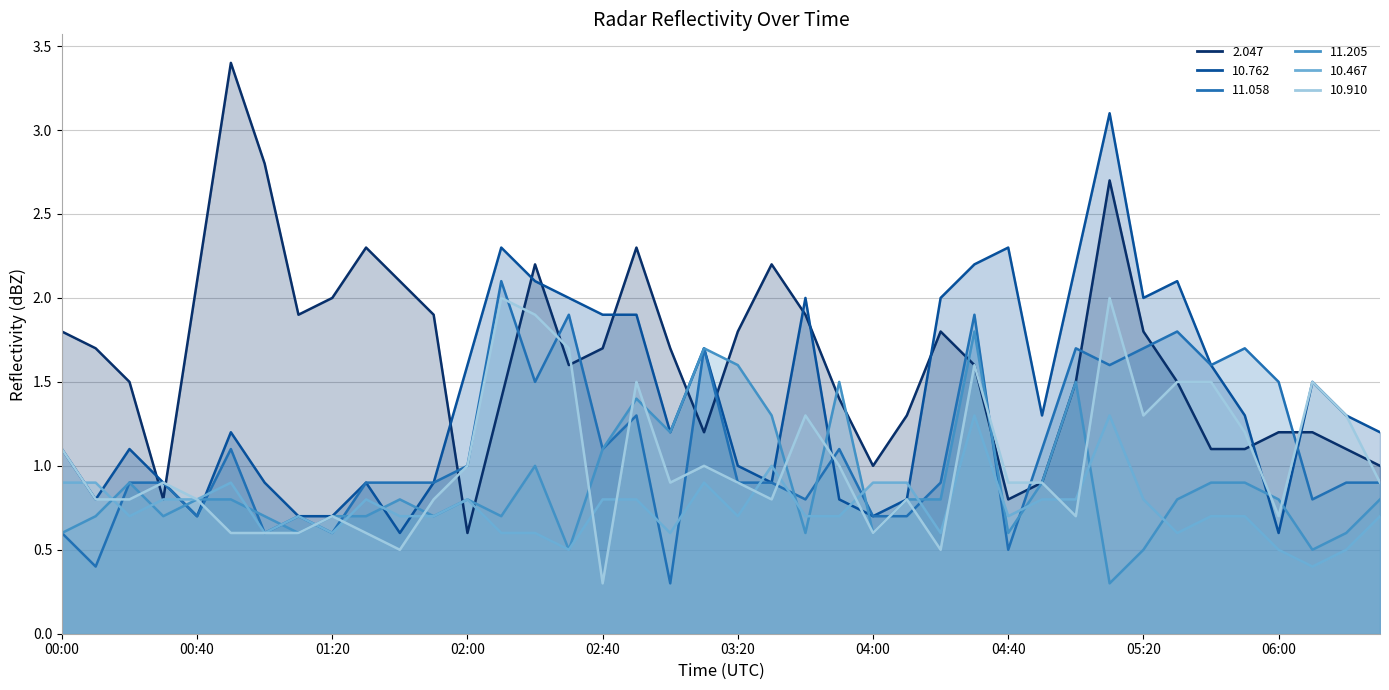

How many interior local valleys does the 10.467 series have?

10